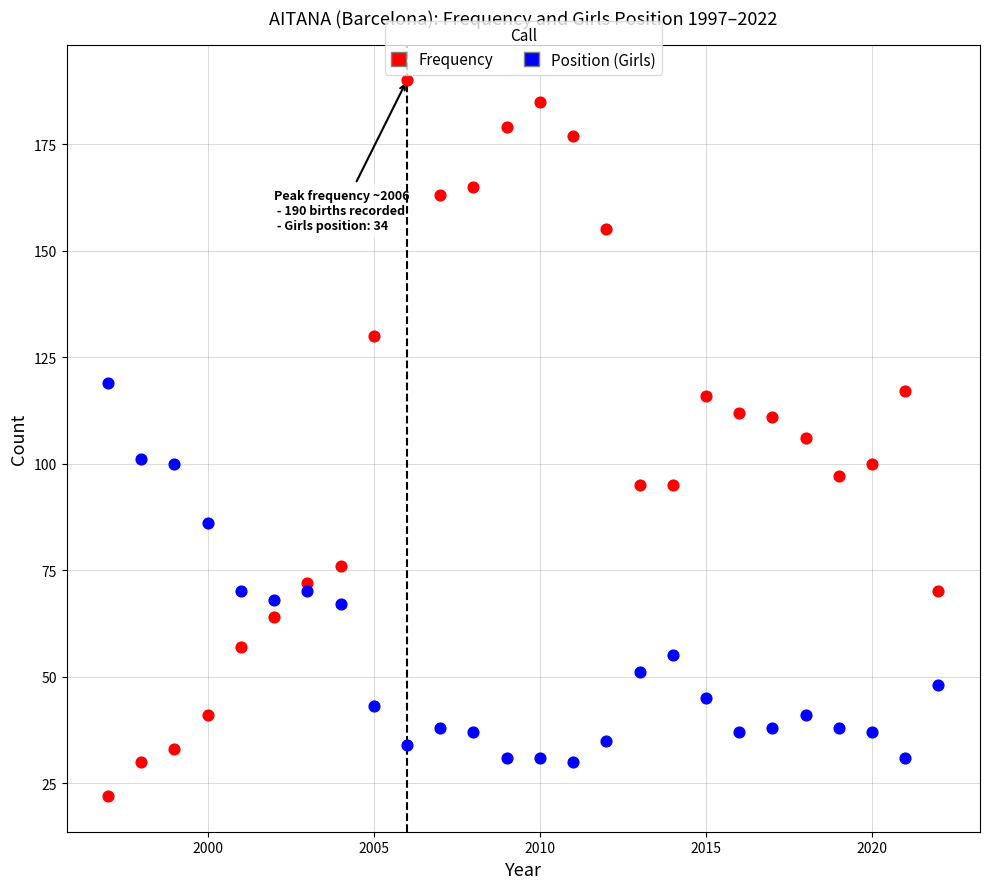

Which series contains the lowest Y value?

Frequency